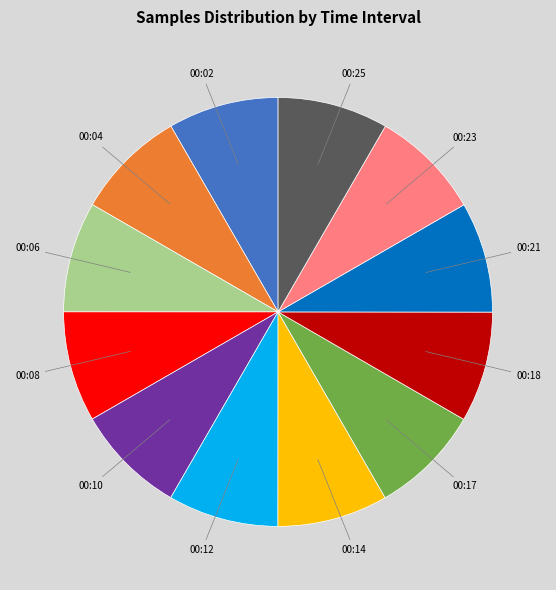

True or false: 00:14 accounts for 8% of the total.

True